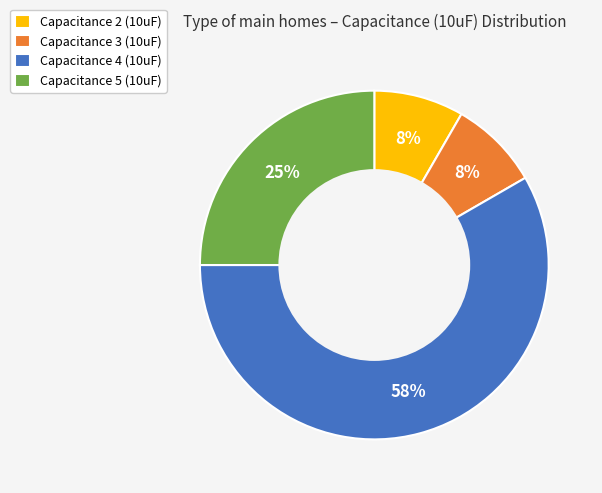

True or false: Capacitance 2 (10uF) accounts for 1% of the total.

False